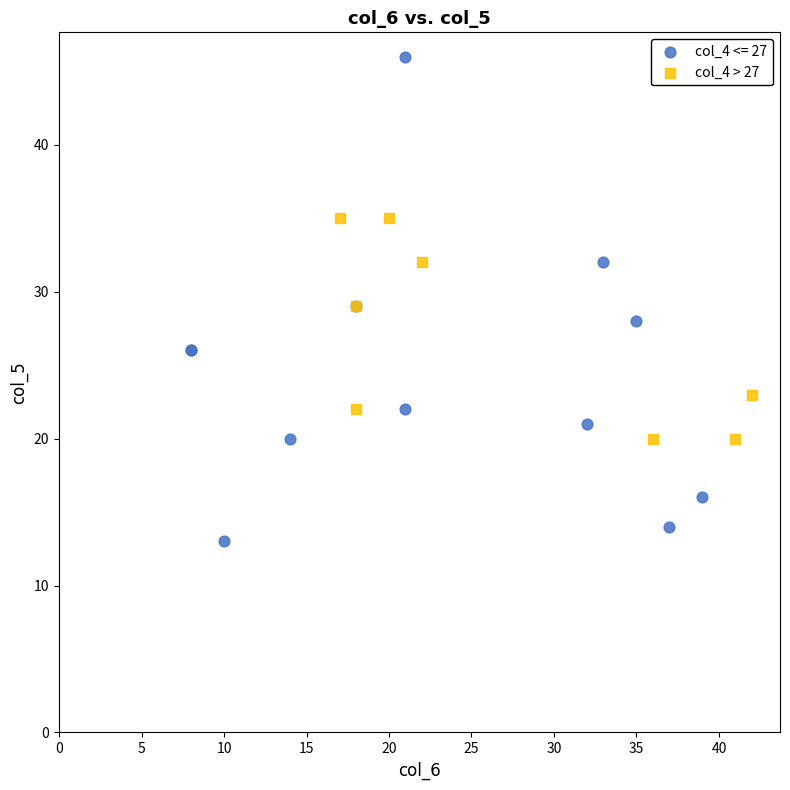

Which series reaches the minimum Y coordinate?

col_4 <= 27